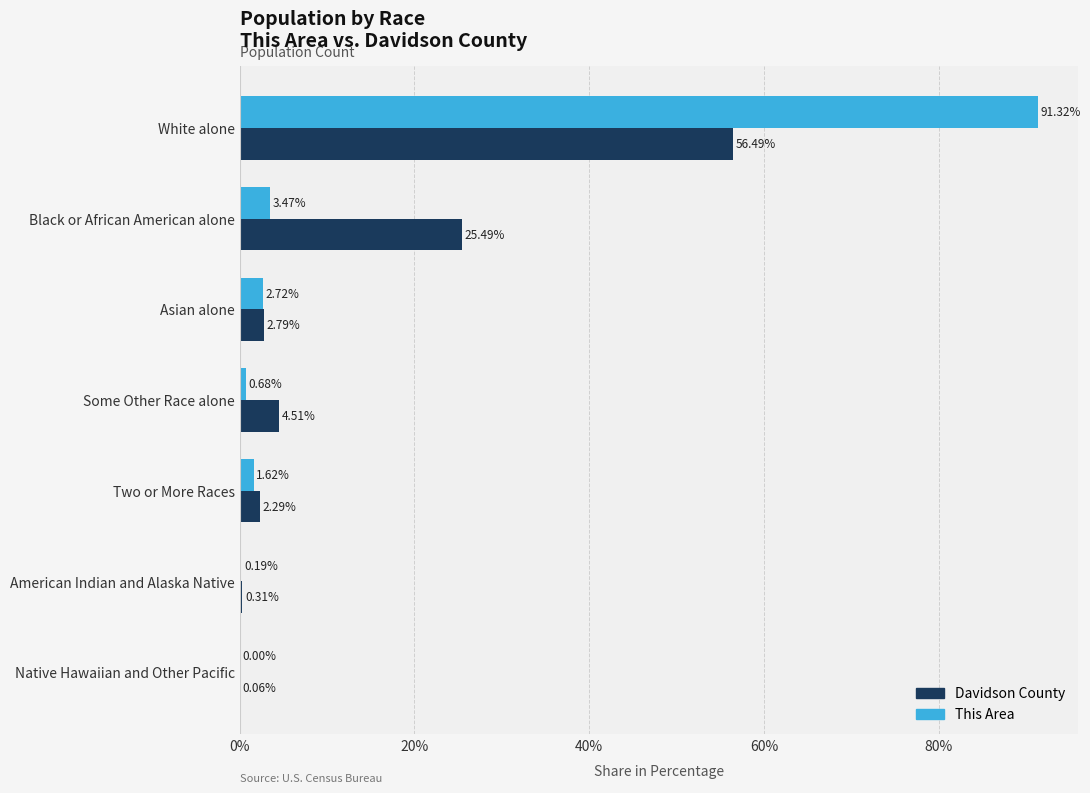

Which category has the highest value in the Davidson County series?

White alone